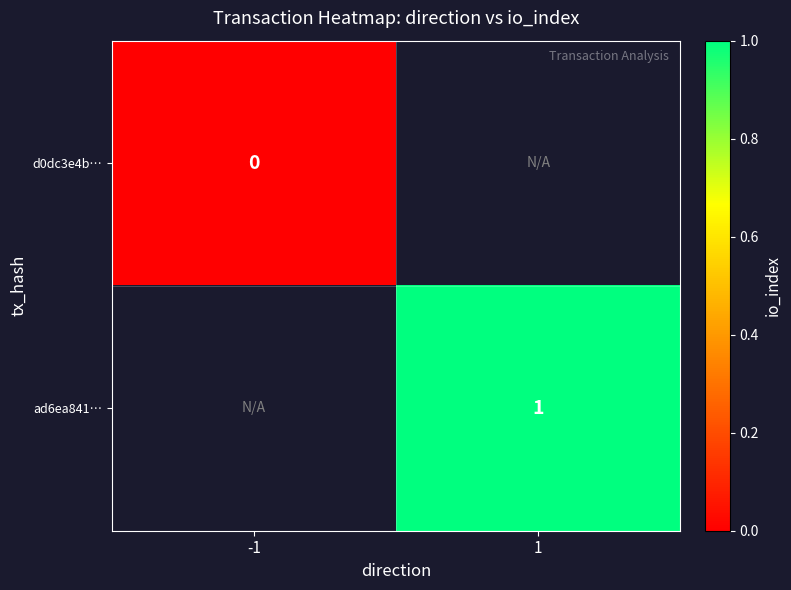

Is the value of d0dc3e4b… at -1 greater than the value of ad6ea841… at 1?

No